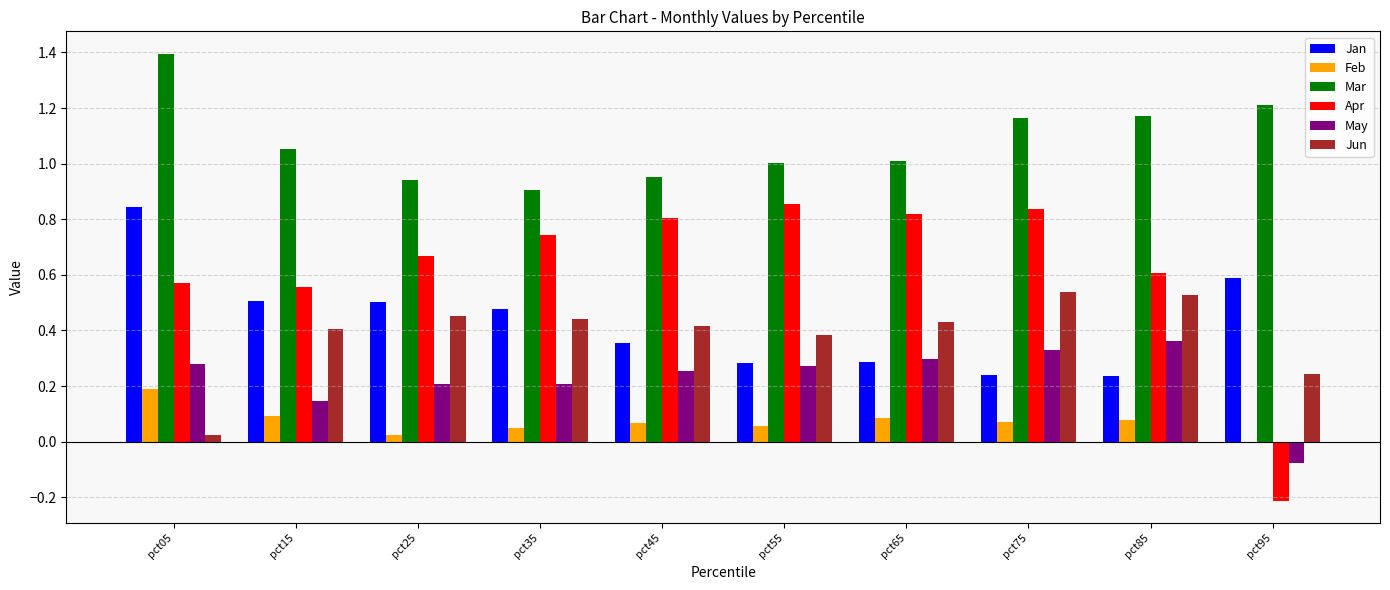

Which series has the largest total across all categories?

Mar